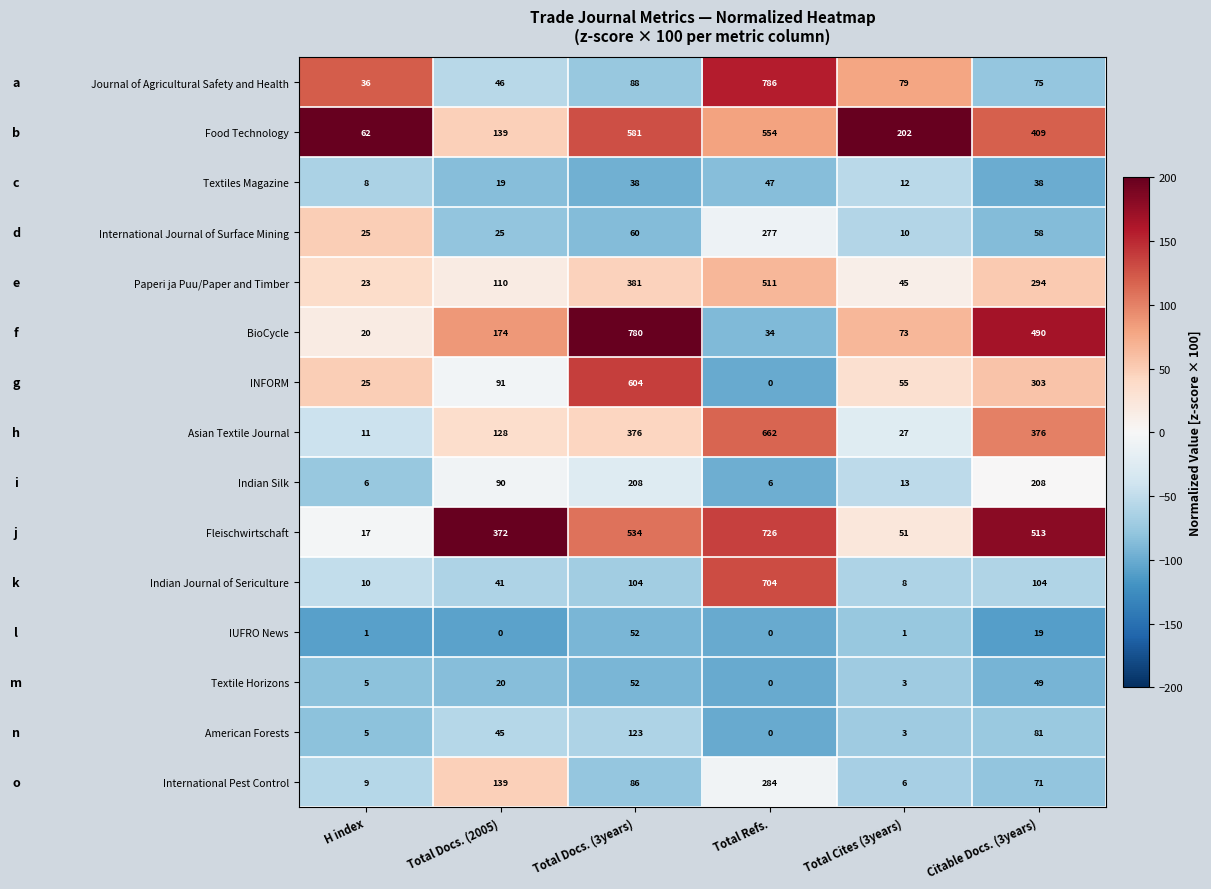

The value of Indian Silk at Citable Docs. (3years) is 100. True or false?

False